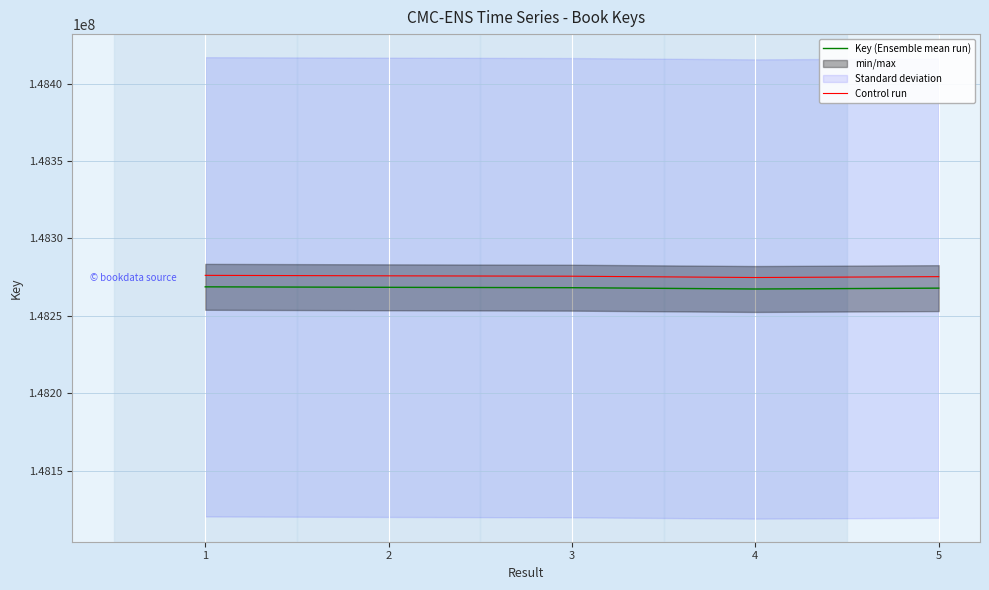

True or false: Key (Ensemble mean run) and Control run cross at least once.

False